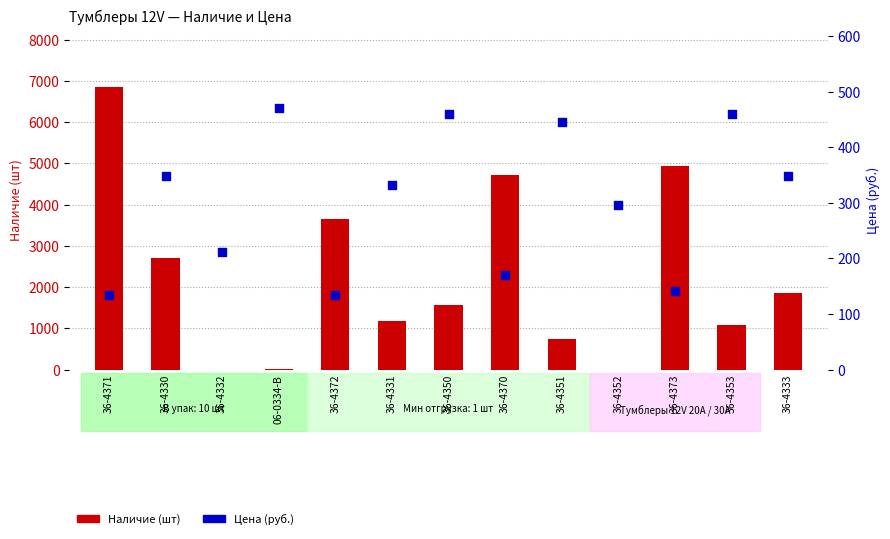

Is the value of Наличие (шт) at 36-4350 greater than the value of Цена (руб.) at 36-4373?

Yes